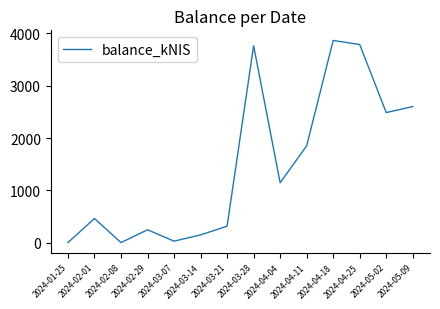

Reading right to left, what are all the values shown in this chart?

2601.5	2487.3	3788.7	3867.1	1851.1	1144.7	3764.8	313.2	147.1	27.4	244.8	0.0	460.1	0.0